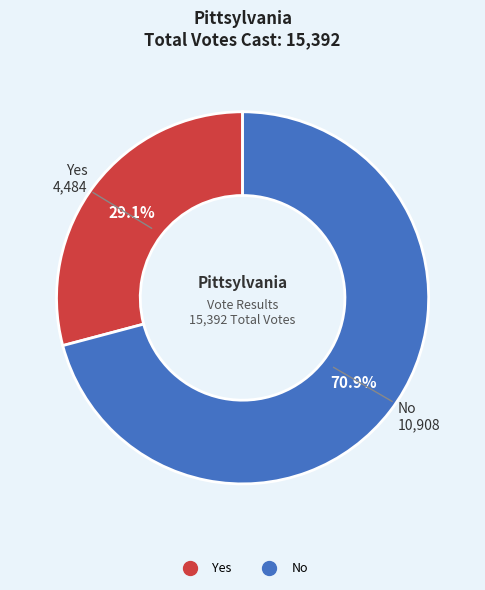

What is the majority slice?

No